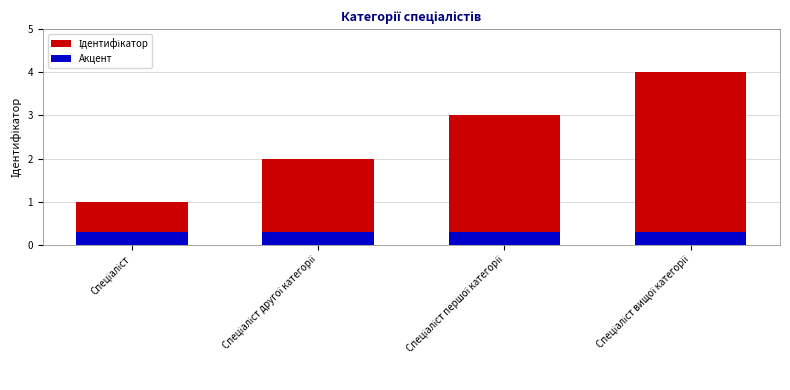

Which label corresponds to the largest value in the chart?

Спеціаліст вищої категорії